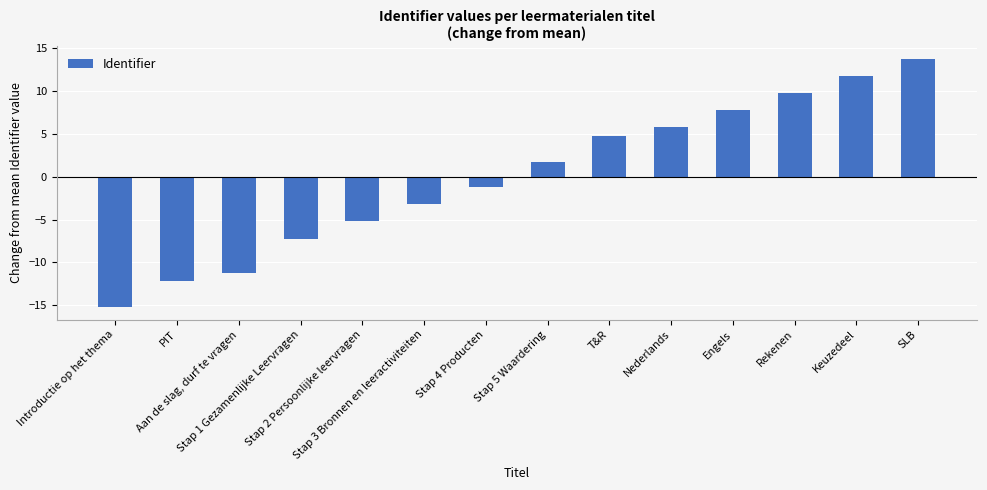

What position from the left is Stap 5 Waardering?

8